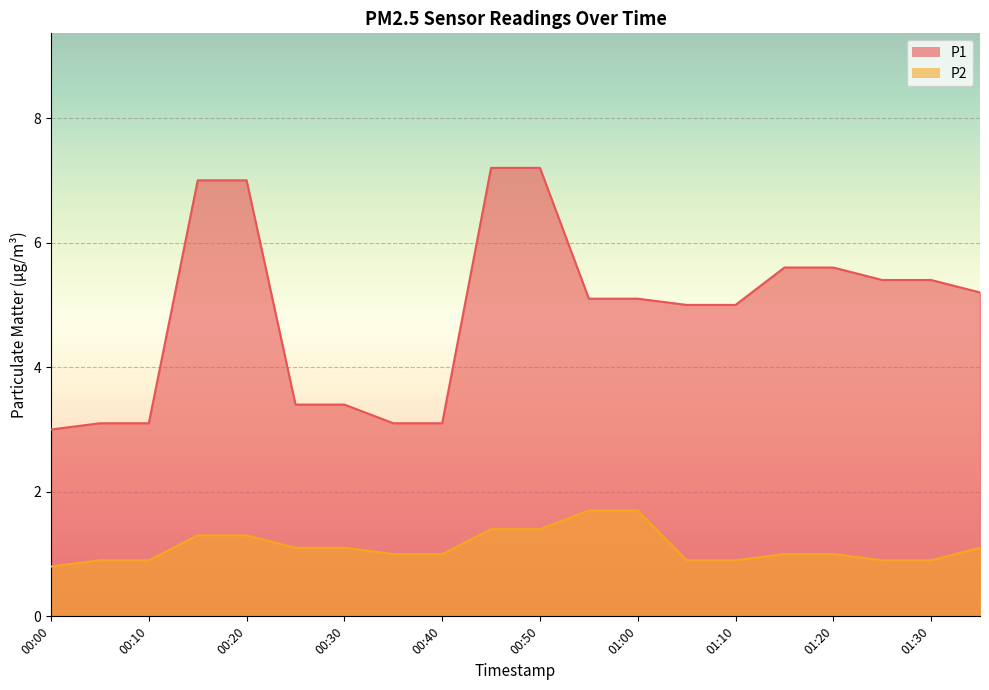

What is the difference between the second highest and minimum values in the P1 series?

4.2